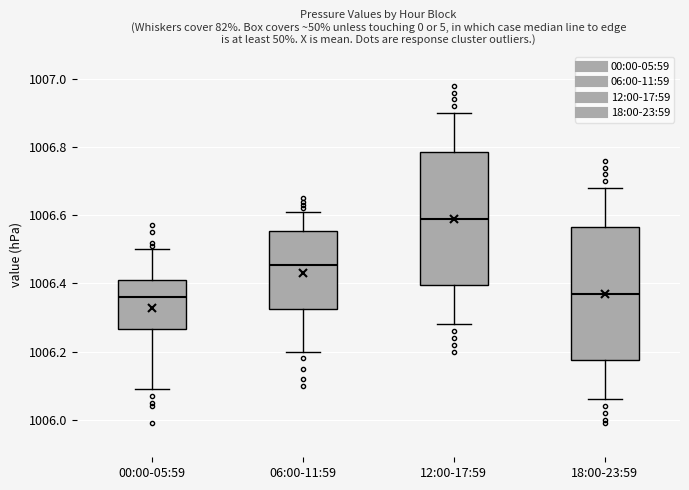

Reading left to right, transcribe this box plot: for each box, give where its median line is, the range the box spans, and where its two whiskers end, as read against the y-axis. The values are not printed on the chart, so give them approximately, as read against the axis.

00:00-05:59: median 1006.36, box 1006.26 to 1006.42, whiskers 1006.10 to 1006.50
06:00-11:59: median 1006.46, box 1006.32 to 1006.56, whiskers 1006.20 to 1006.62
12:00-17:59: median 1006.60, box 1006.40 to 1006.78, whiskers 1006.28 to 1006.90
18:00-23:59: median 1006.38, box 1006.18 to 1006.56, whiskers 1006.06 to 1006.68